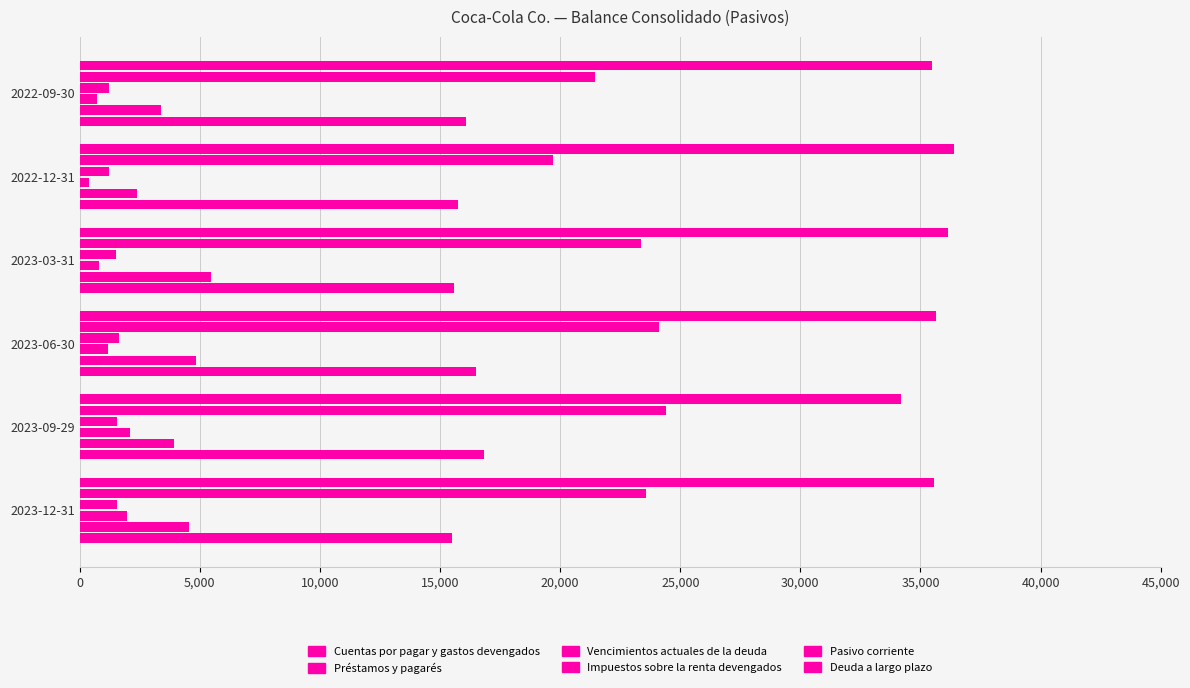

At how many categories does at least one series exceed 30839?

6